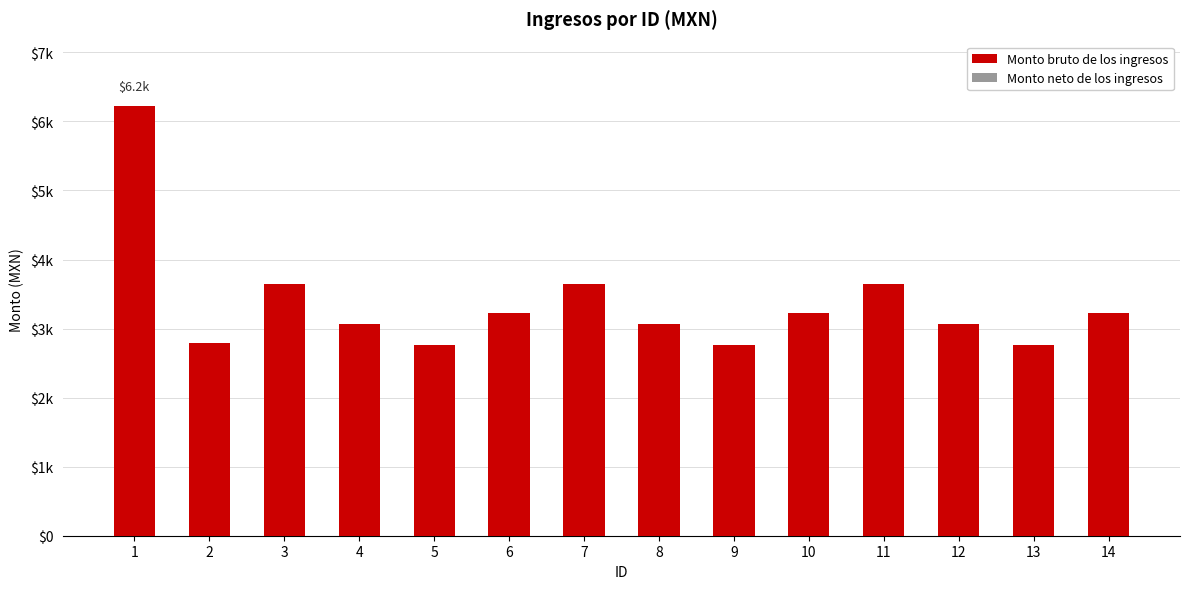

How many series are shown in this chart?

2